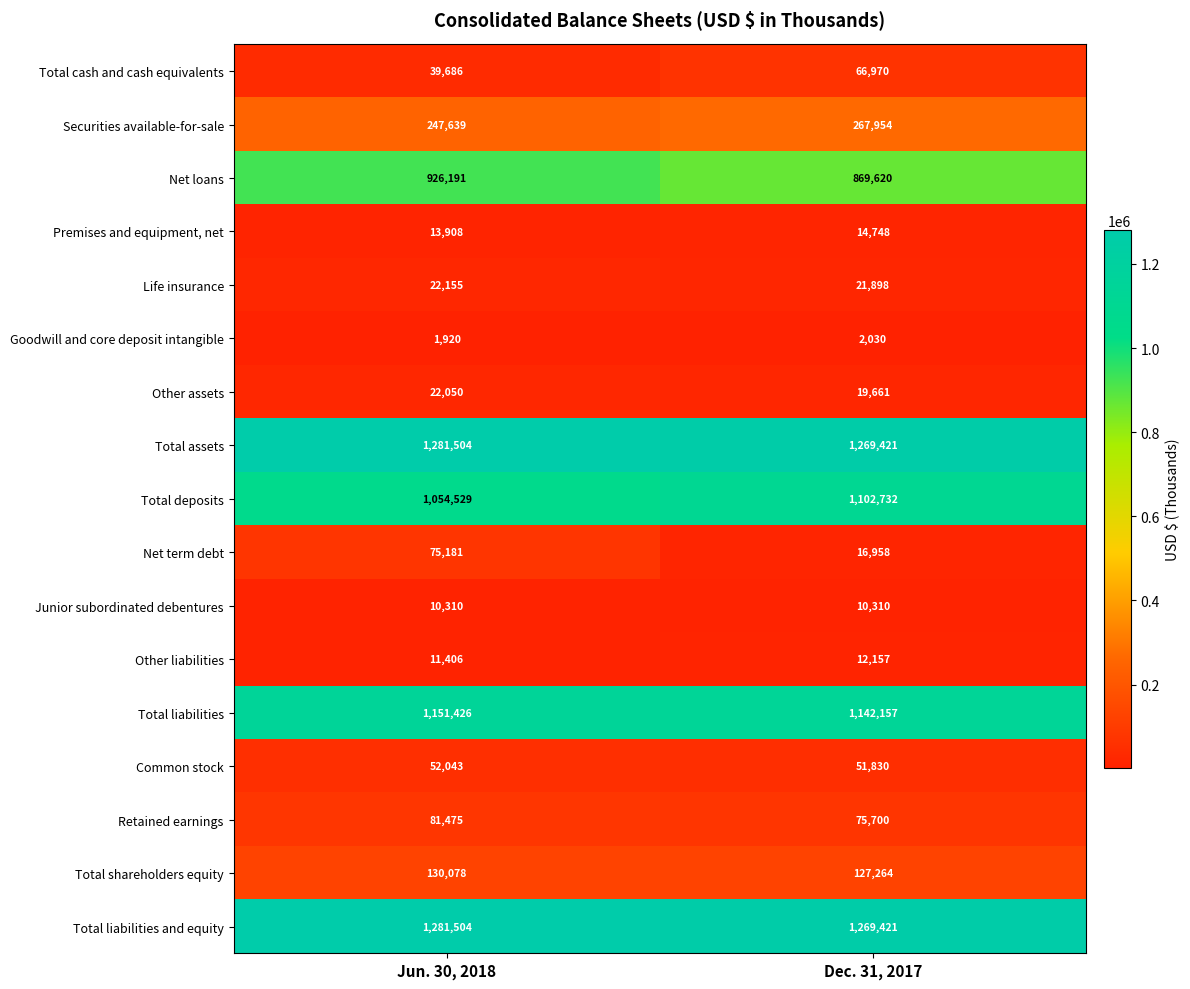

How many categories are shown in the chart?

2